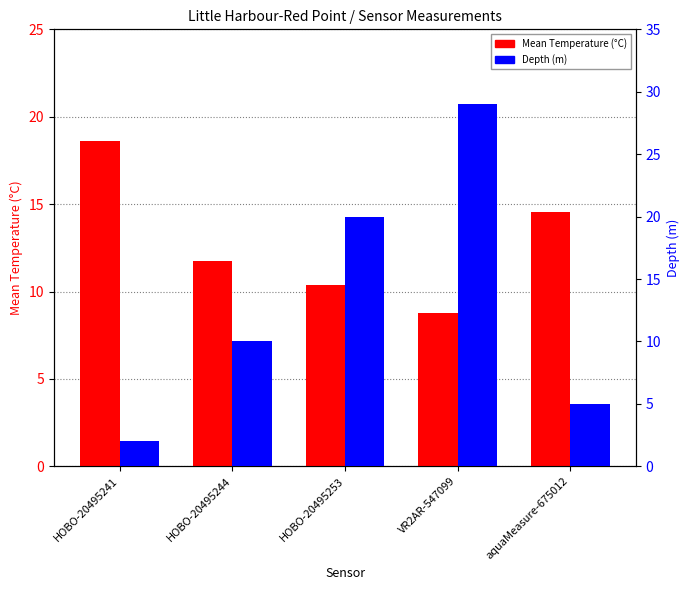

What is the total value across all series at HOBO-20495241?

20.6